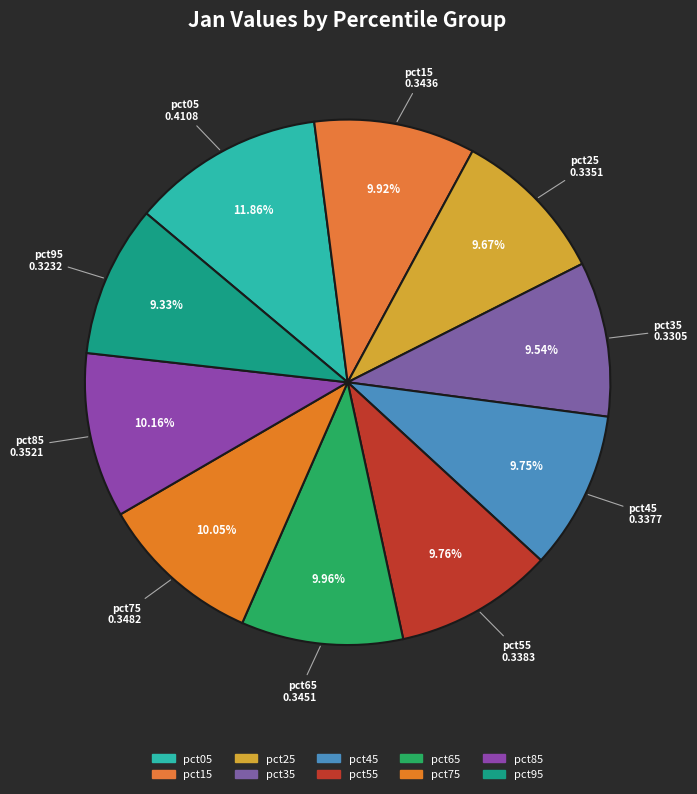

What percentage is the pct75 slice, to the nearest percent?

10%